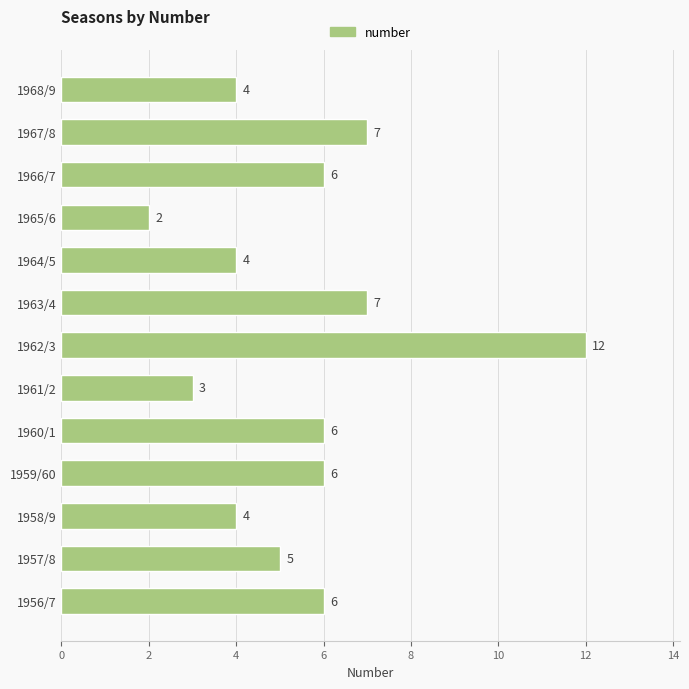

The value at 1968/9 is 4. True or false?

True